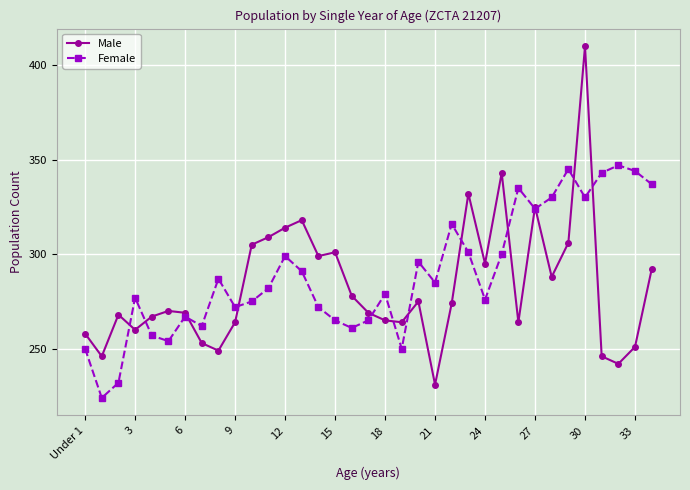

How many interior local valleys does the Female series have?

10